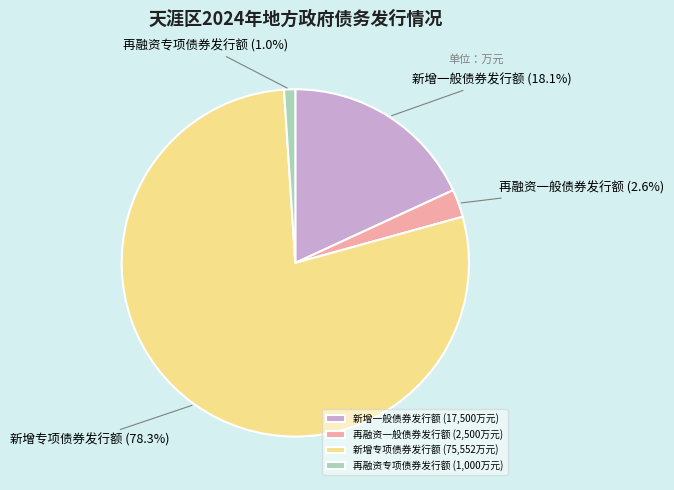

How many segments does this pie chart have?

4